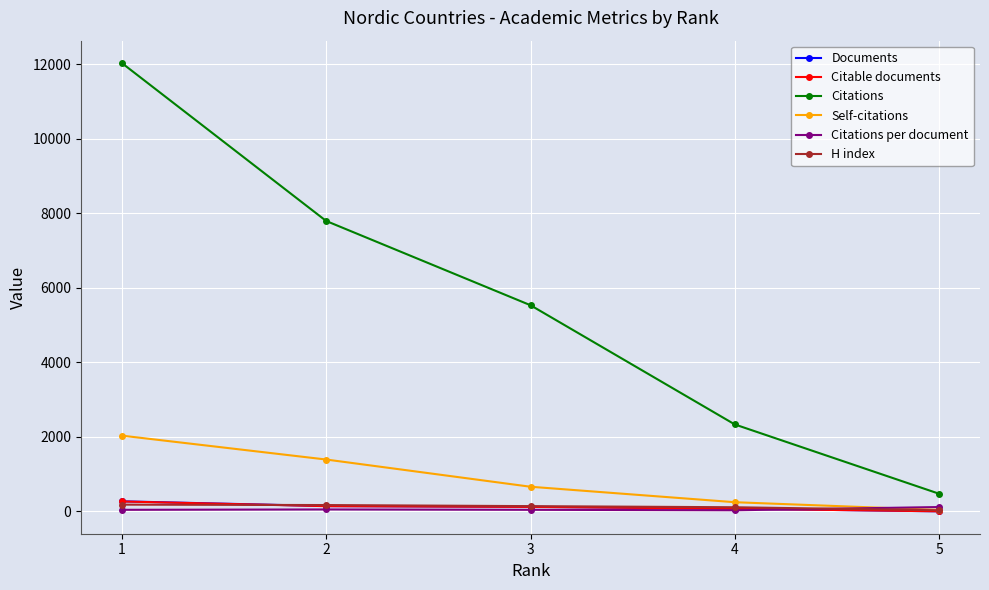

How many values in the Citations per document series exceed 44?

4